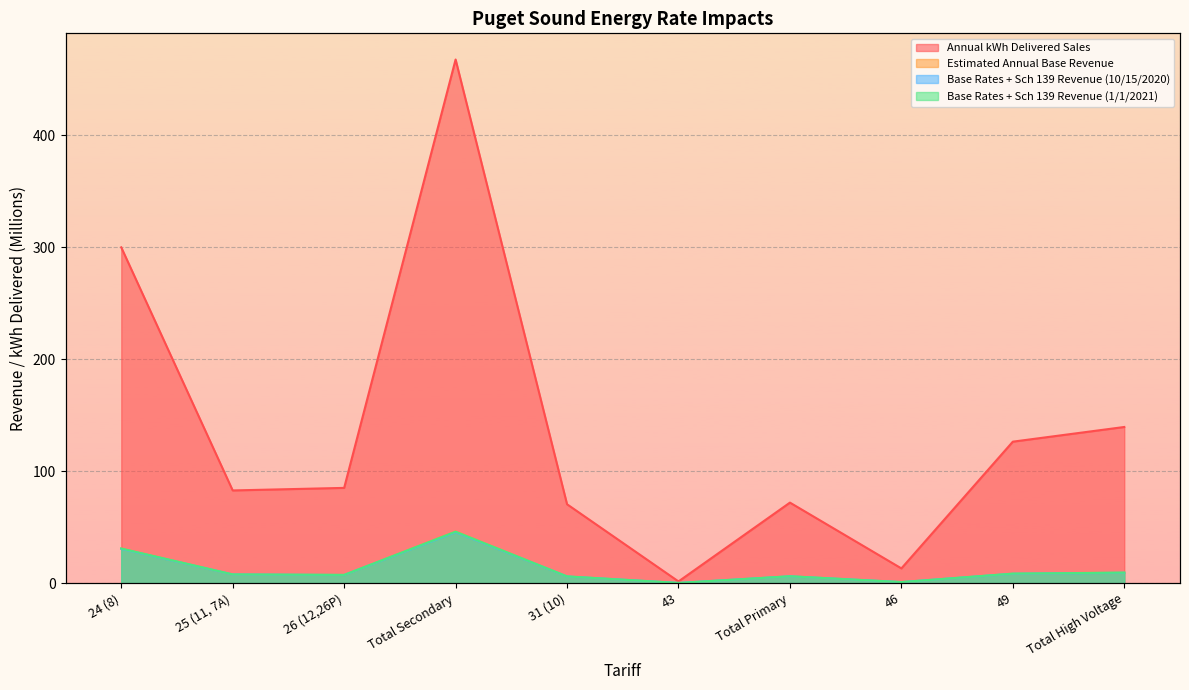

In Base Rates + Sch 139 Revenue (10/15/2020), how many points are lower than both neighbors (excluding endpoints)?

3